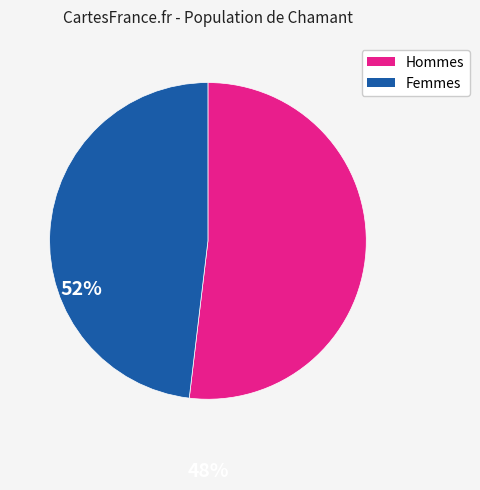

Is there a majority slice in this chart?

Yes